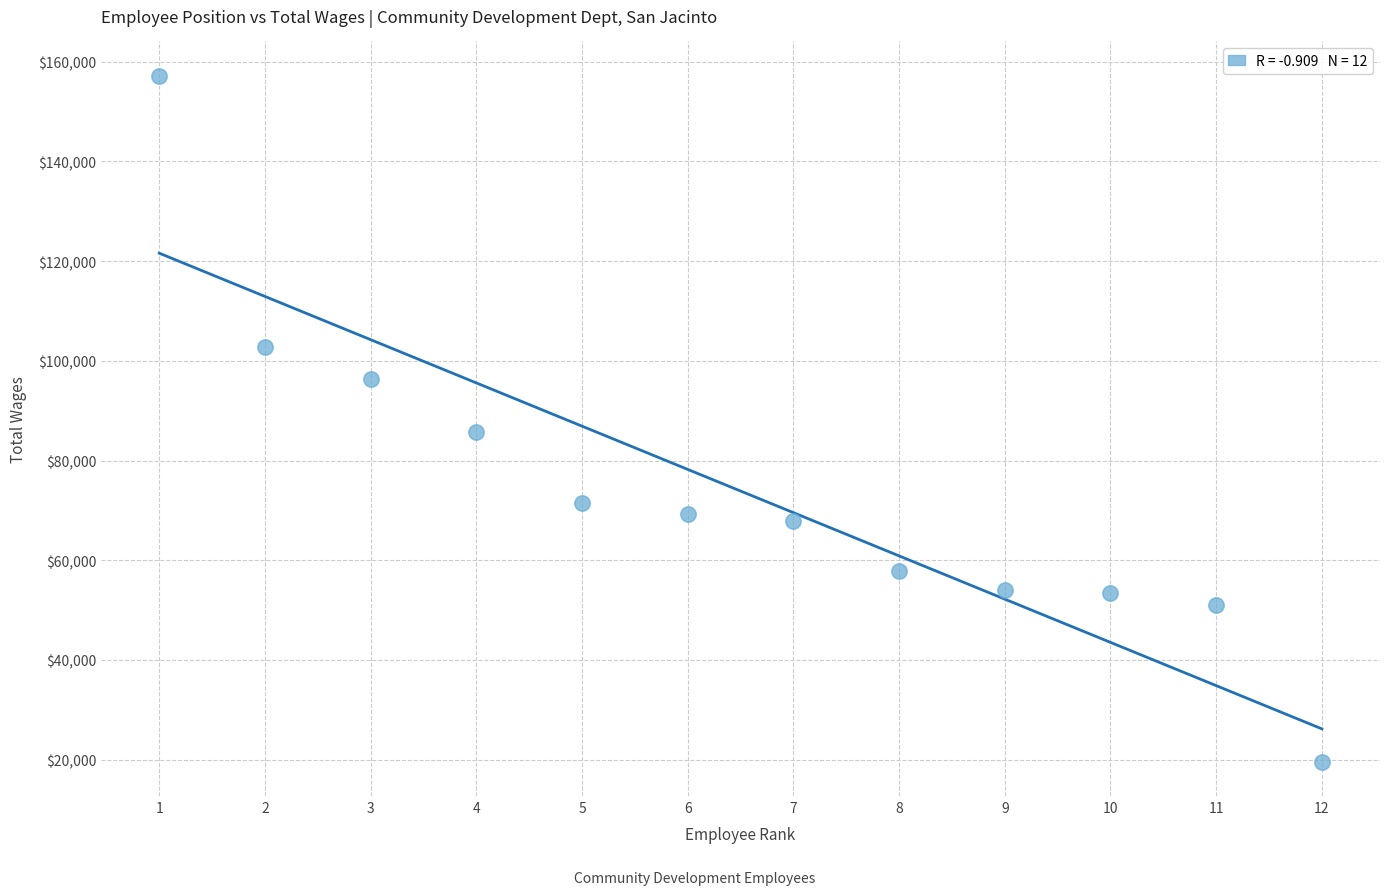

What is the average X value?

6